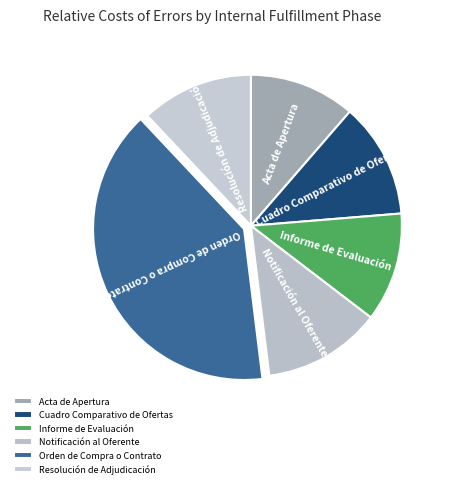

Between Informe de Evaluación and Orden de Compra o Contrato, which is larger?

Orden de Compra o Contrato